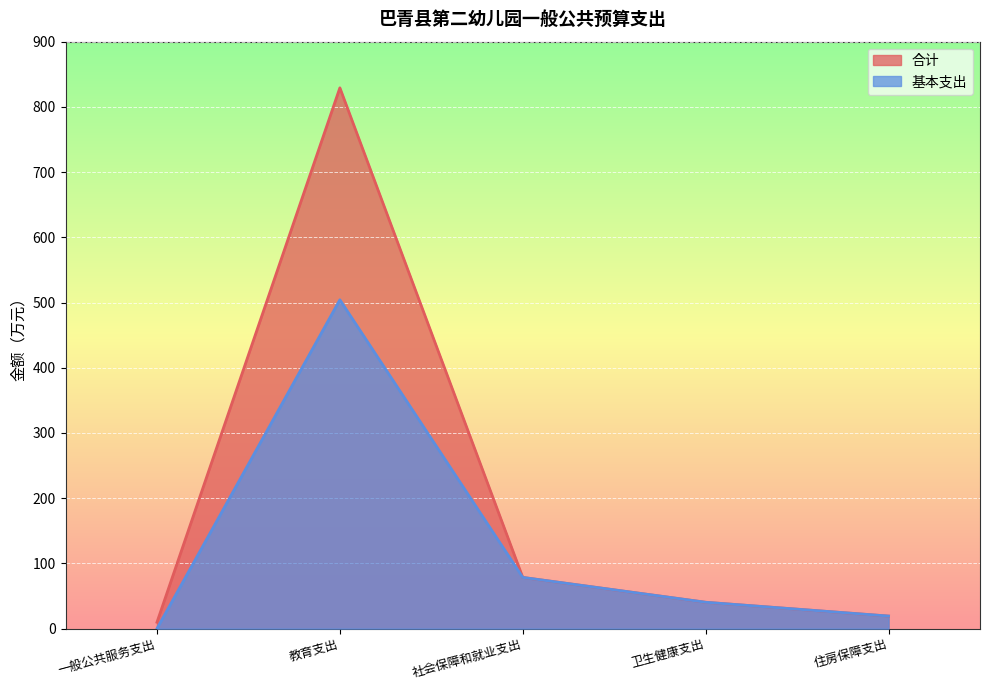

What is the difference between the second highest and minimum values in the 合计 series?

68.7